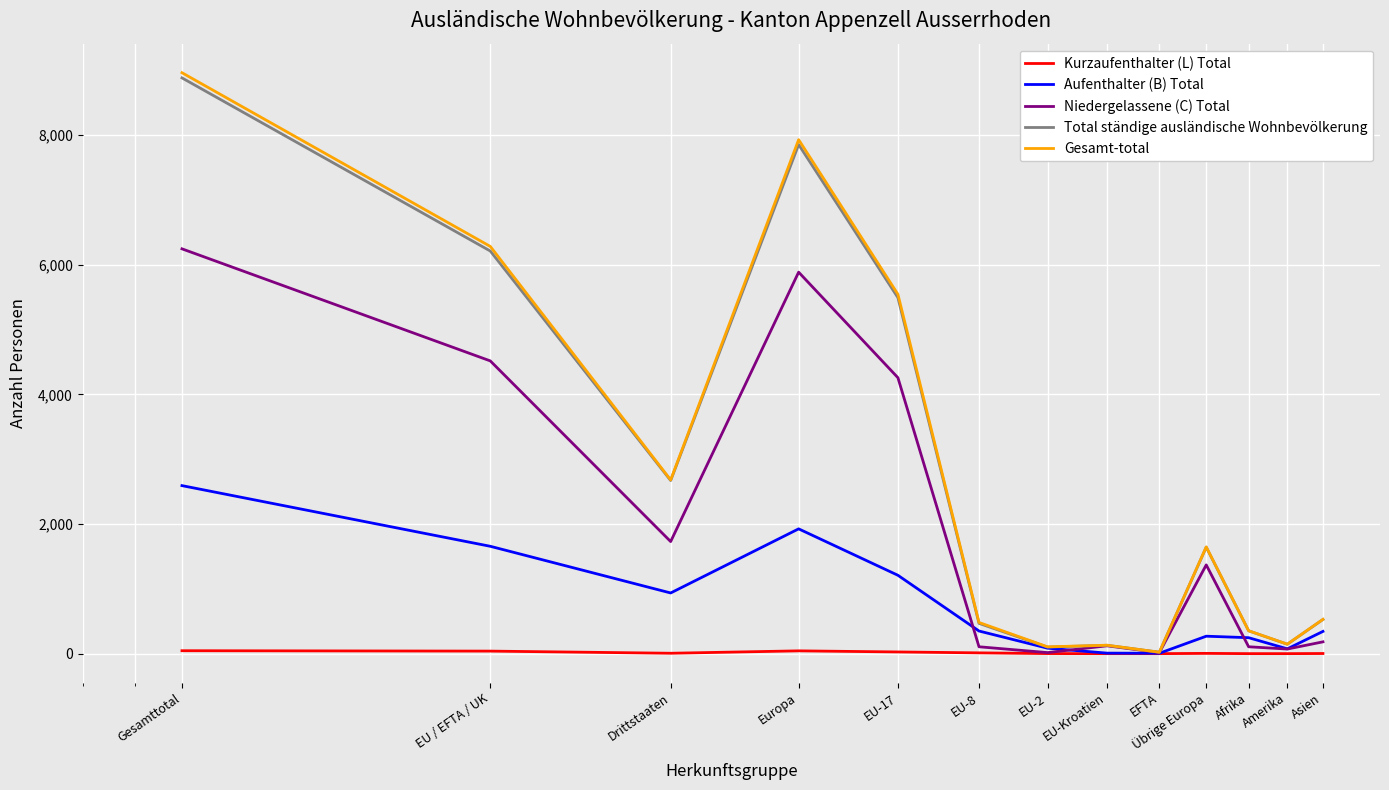

How many series are shown in this chart?

5